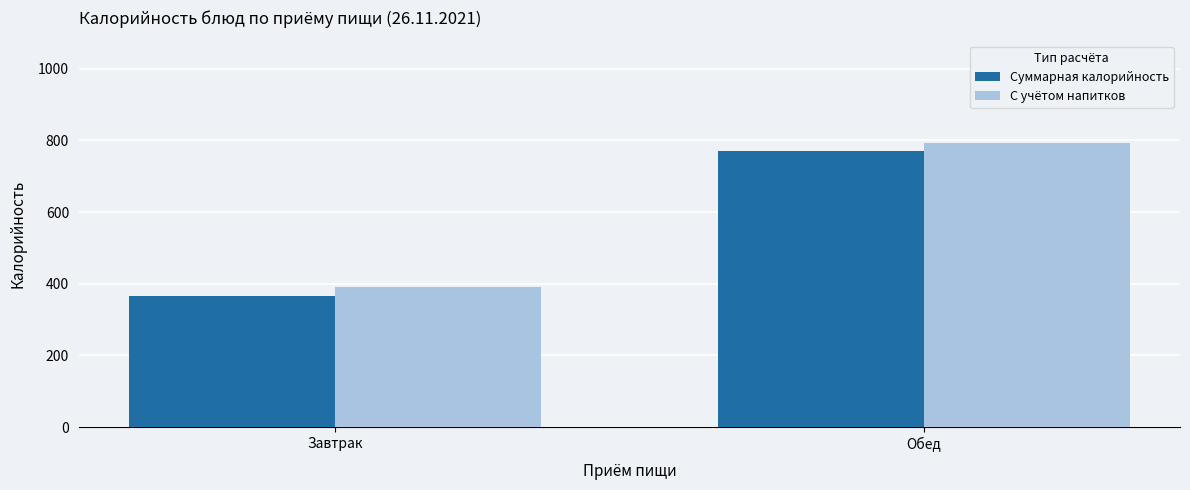

What is the spread (max minus min) of values at Завтрак?

25.5